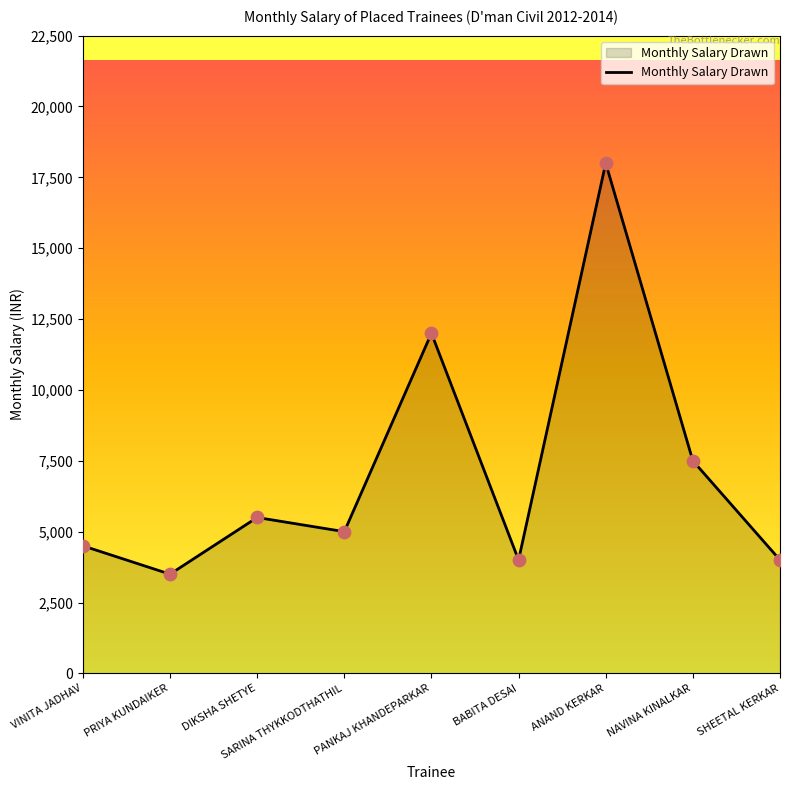

Between BABITA DESAI and ANAND KERKAR, which is larger?

ANAND KERKAR